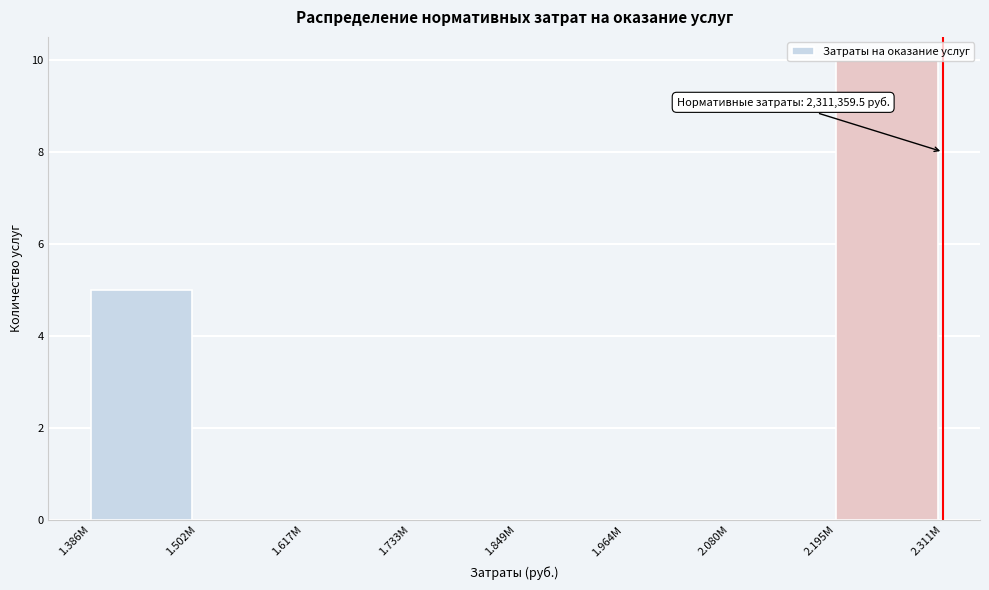

What is the change in value from 2.080М to 2.195М?

+10